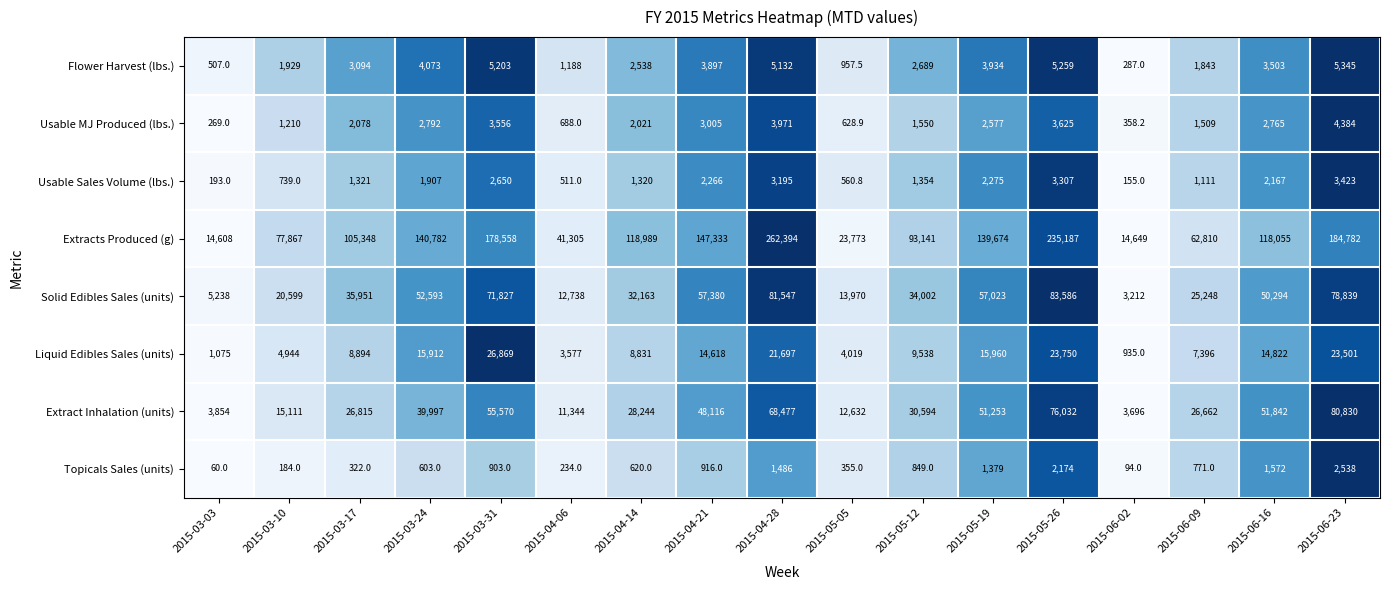

Is the value of Liquid Edibles Sales (units) at 2015-04-06 greater than the value of Solid Edibles Sales (units) at 2015-05-19?

No